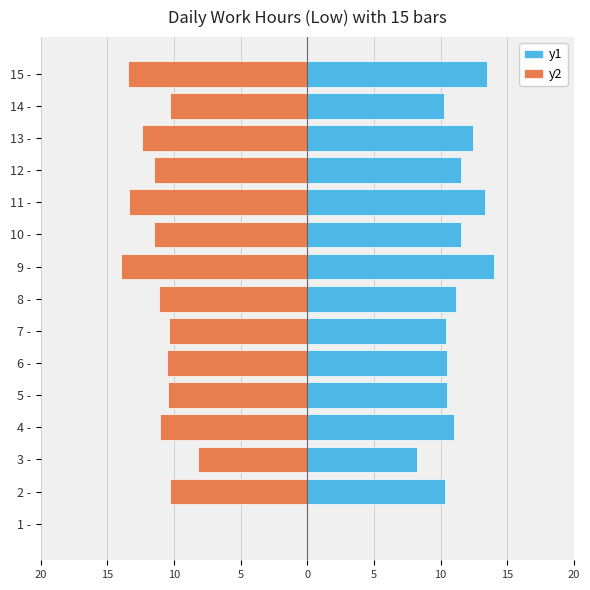

What is the average value of the y2 series?

-10.6